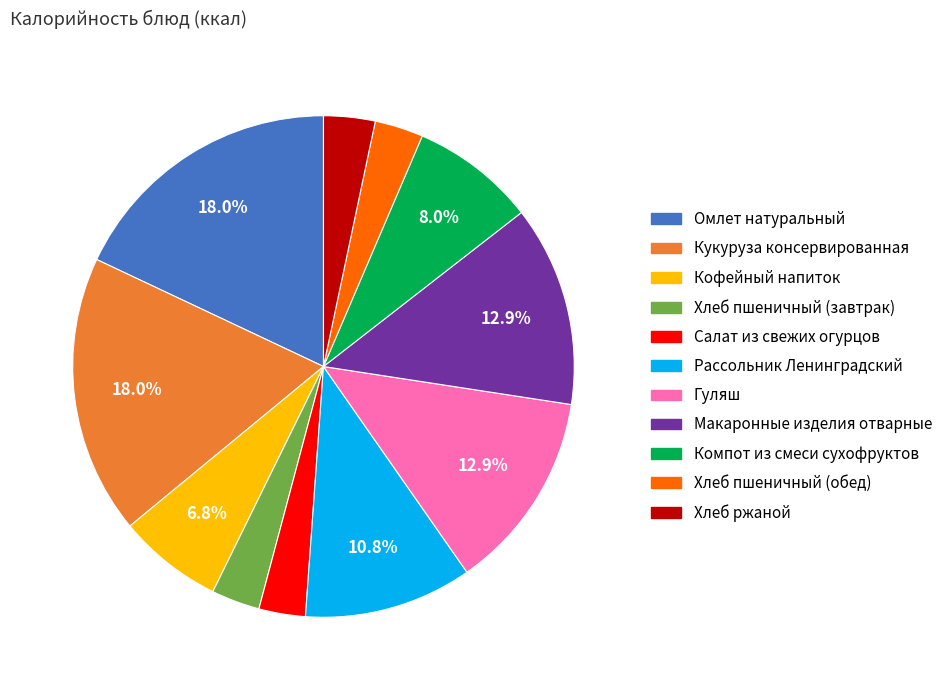

To the nearest percent, what portion does Компот из смеси сухофруктов represent?

8%